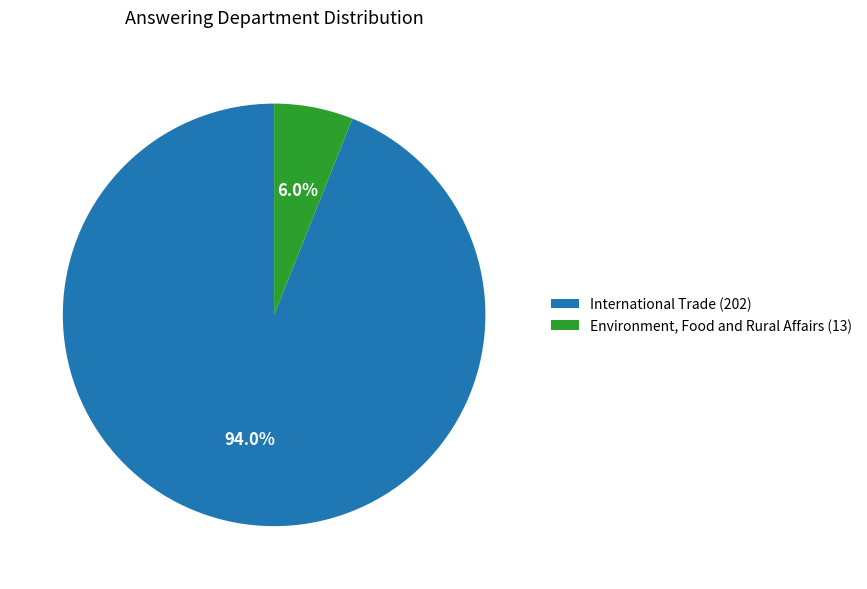

Is there a majority slice in this chart?

Yes